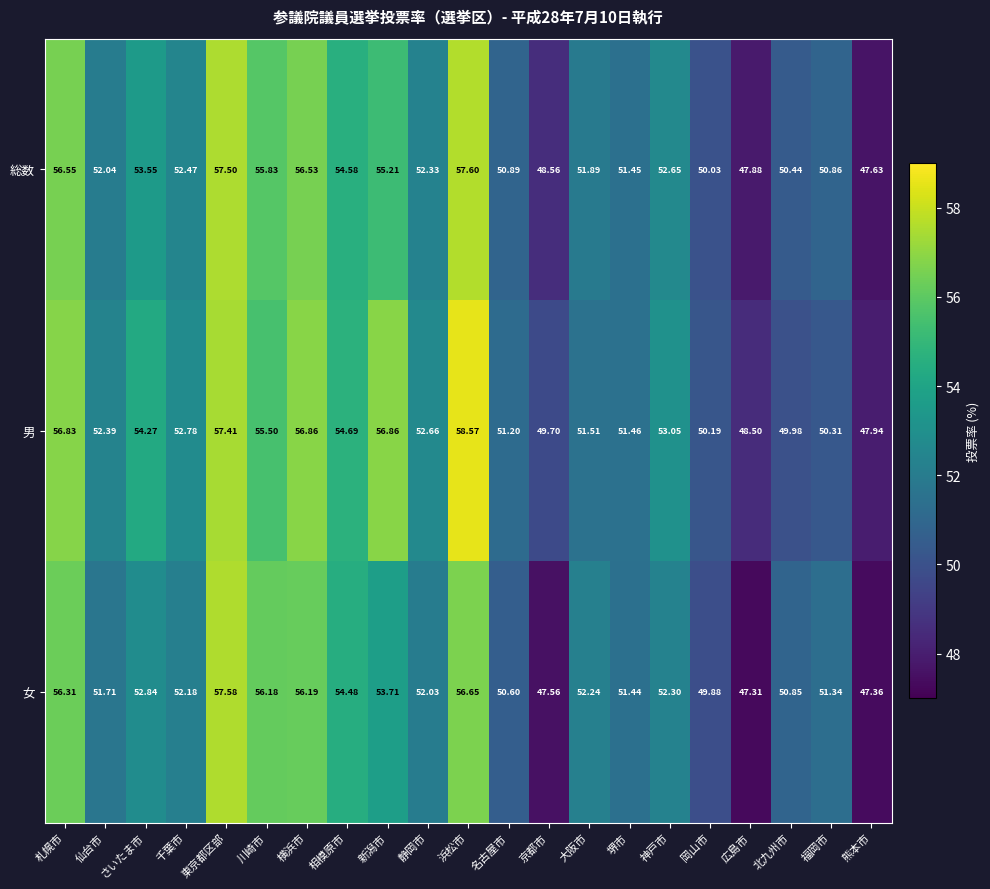

What is the difference between the highest and lowest values at 静岡市?

0.6